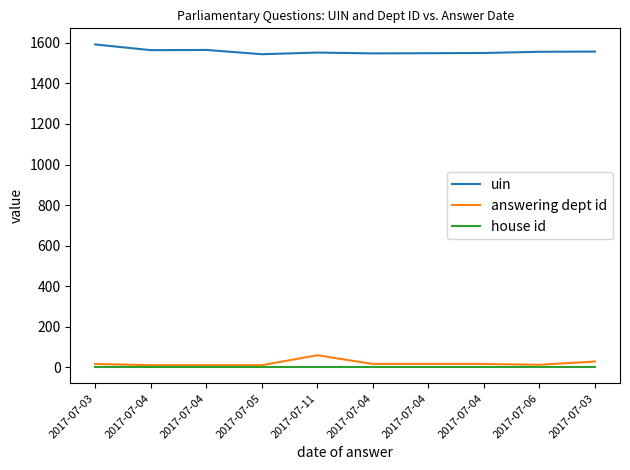

At how many categories does at least one series exceed 282?

10